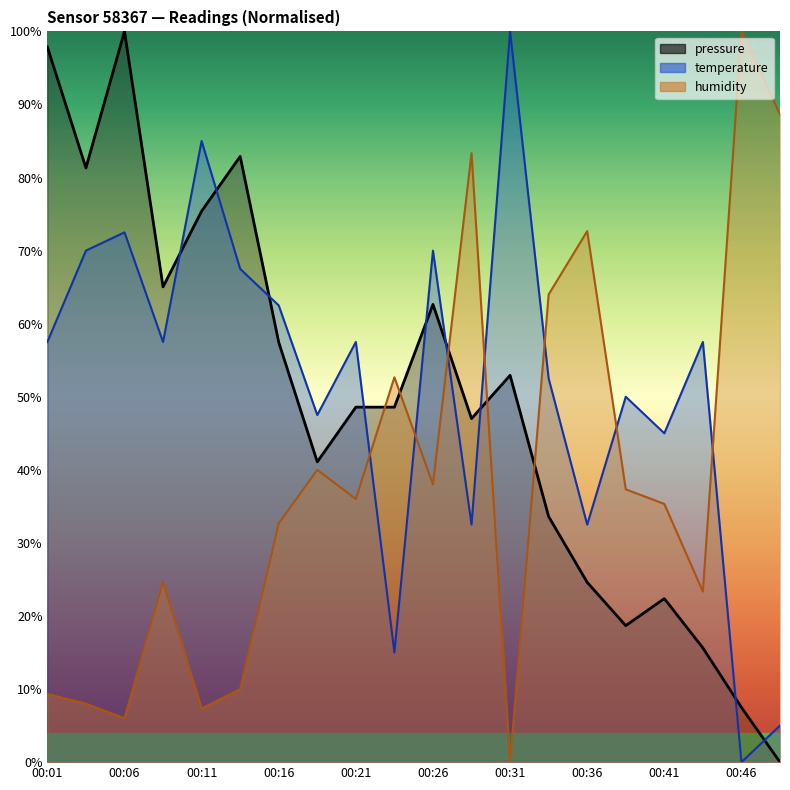

True or false: humidity and temperature cross at least once.

True